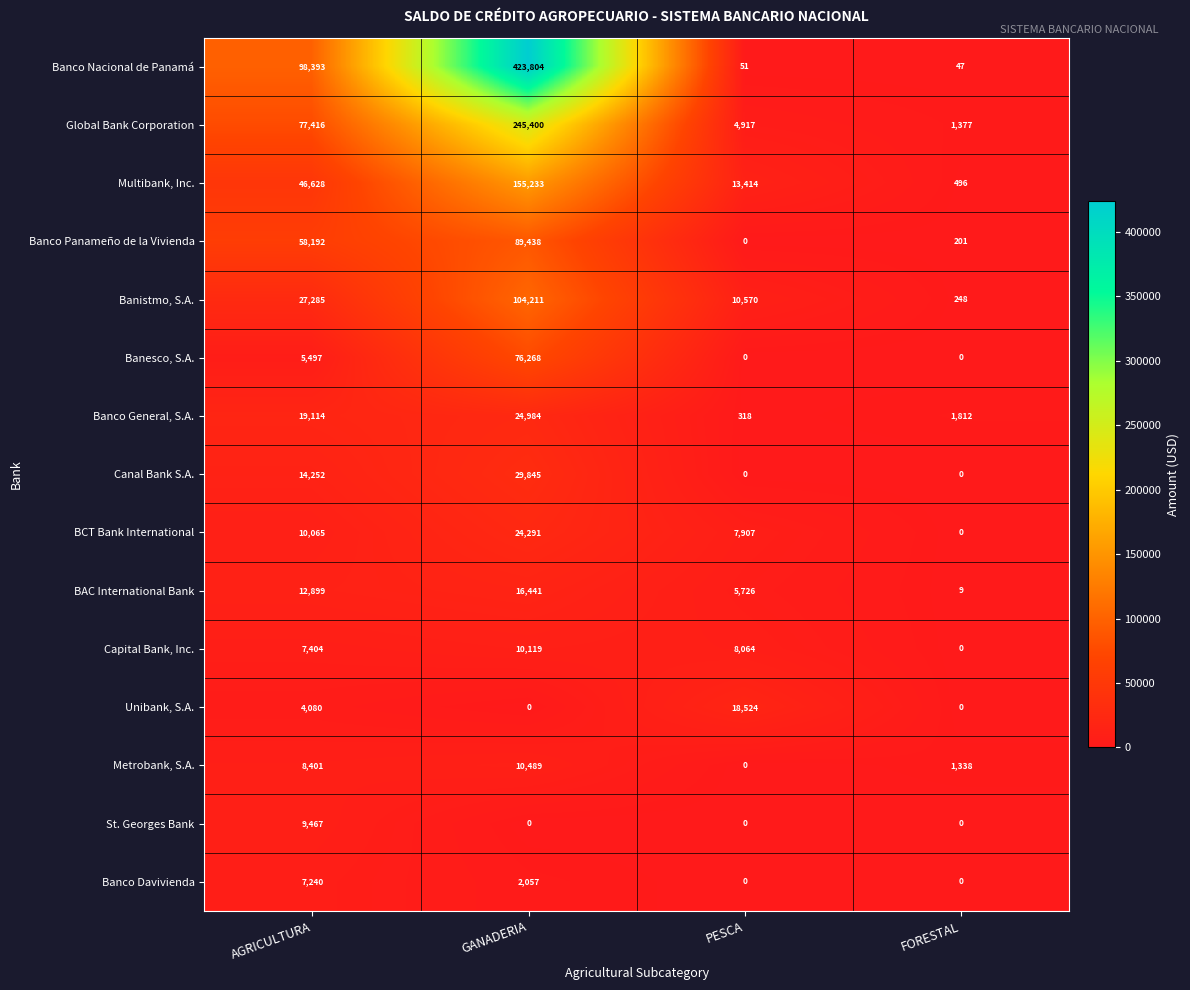

True or false: Banistmo, S.A. has a value of 166 at FORESTAL.

False